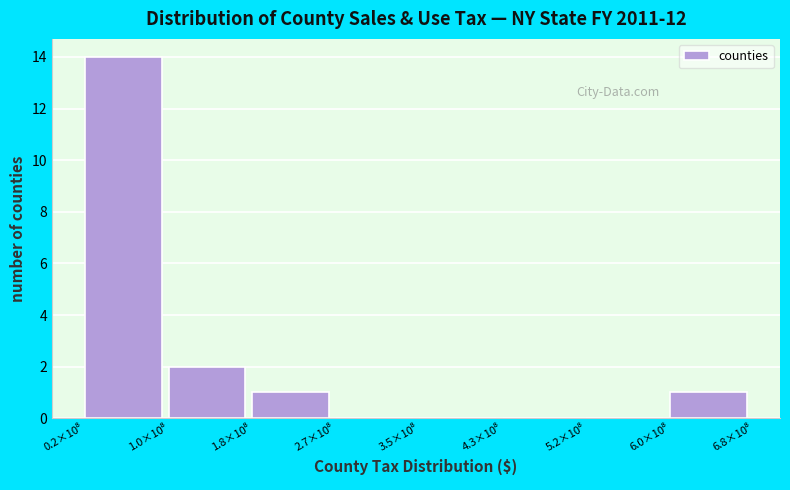

What is the greatest value displayed?

14